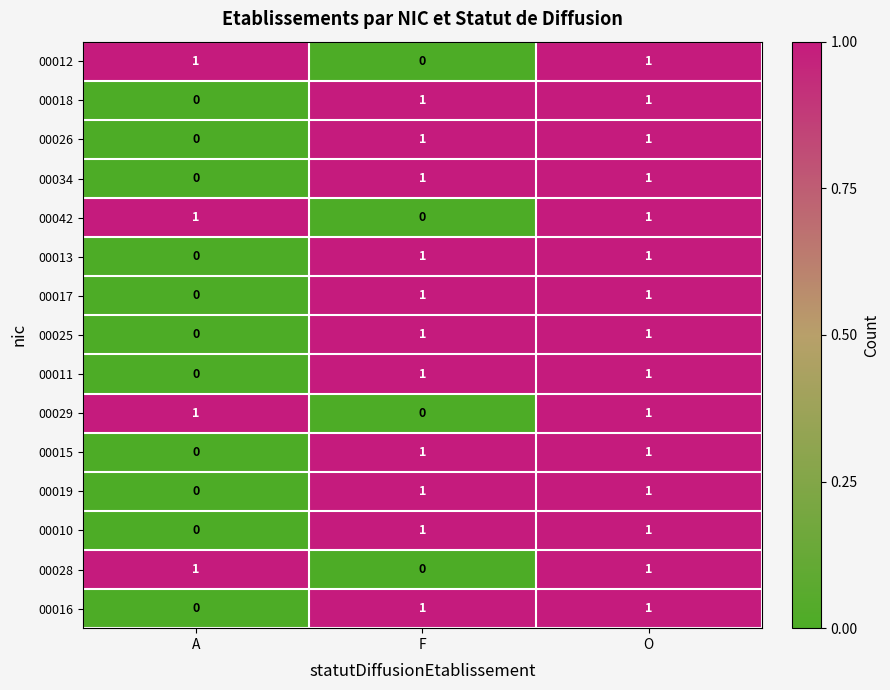

Which category has the lowest value in the 00042 series?

F